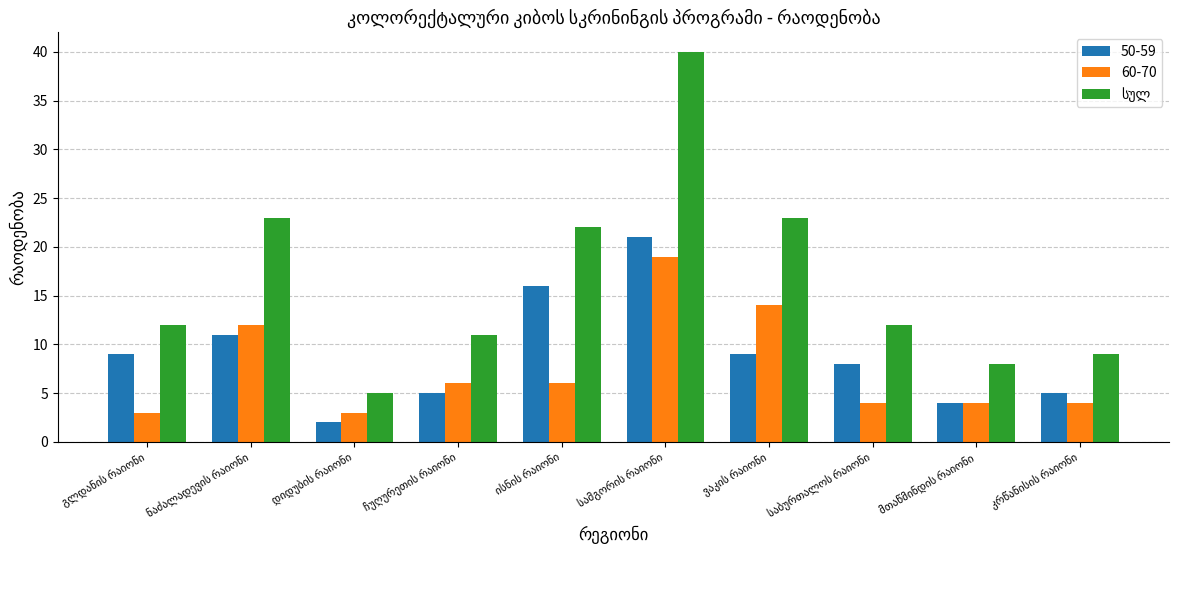

What is the maximum value shown in the chart?

40